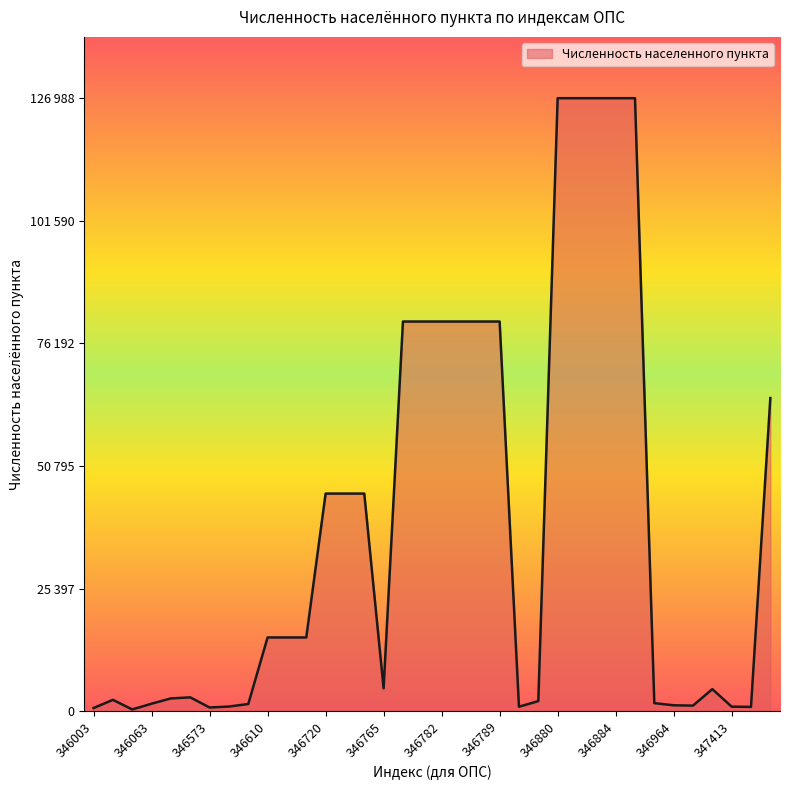

What is the difference between the maximum and minimum values?

126628